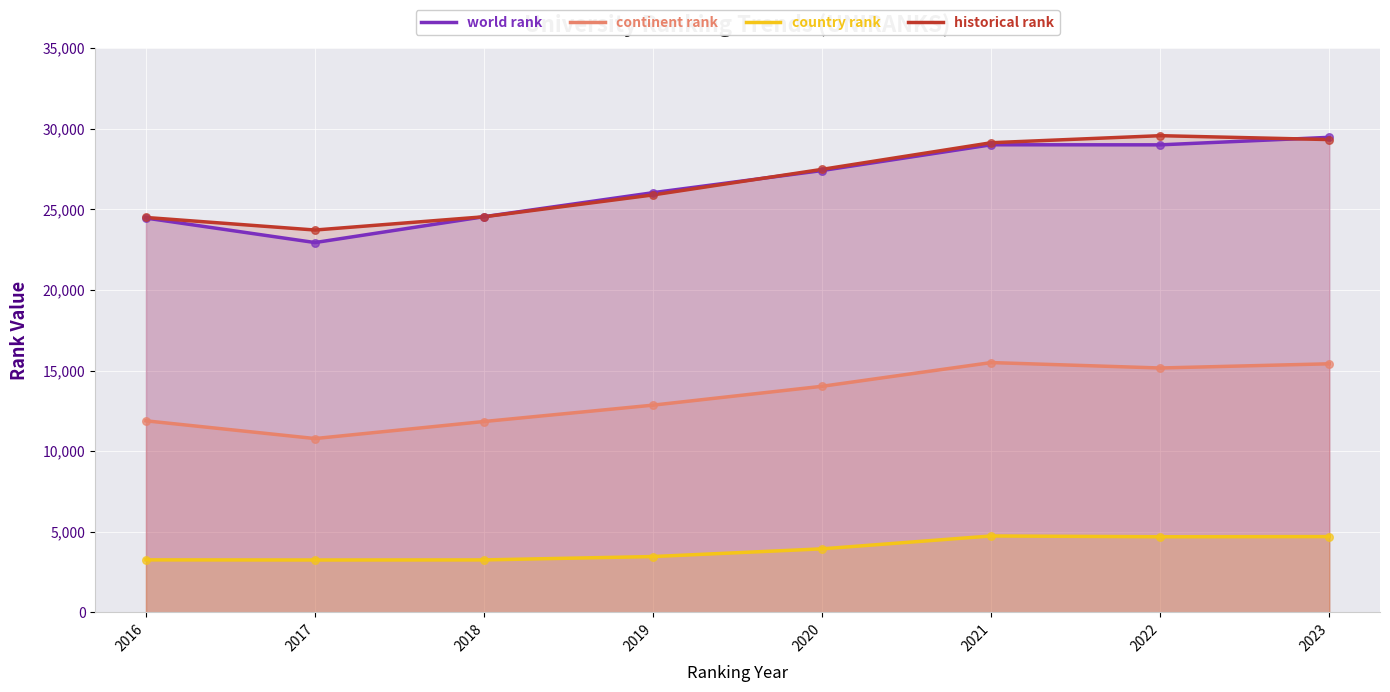

Which series has the largest Y range (max minus min)?

world rank